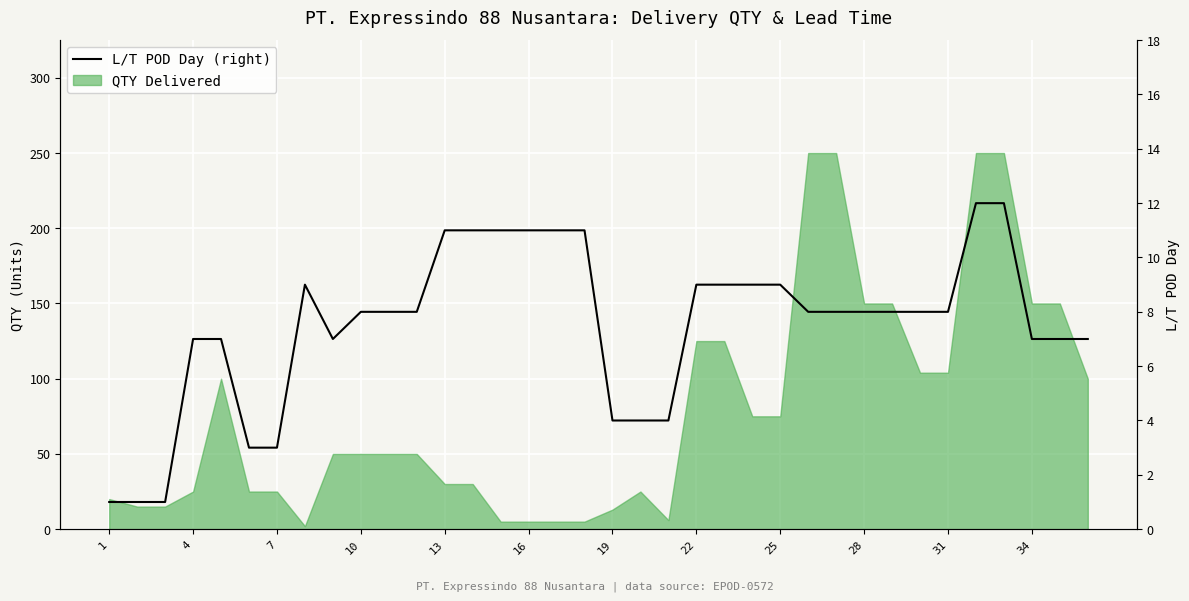

Does the chart display data point markers on the line(s)?

No